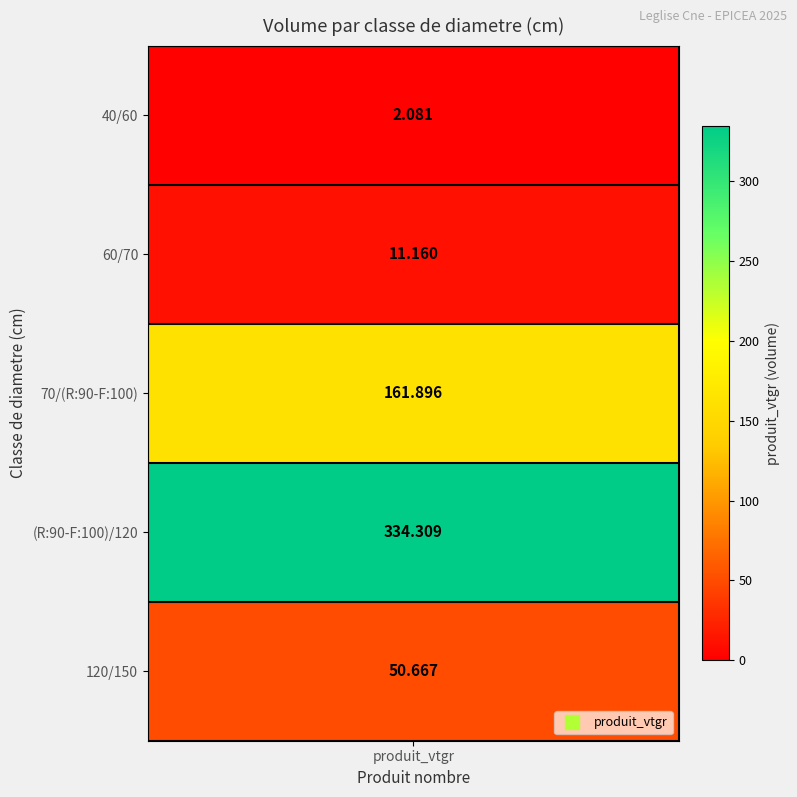

The (R:90-F:100)/120 series shows 334.3 at produit_vtgr. True or false?

True